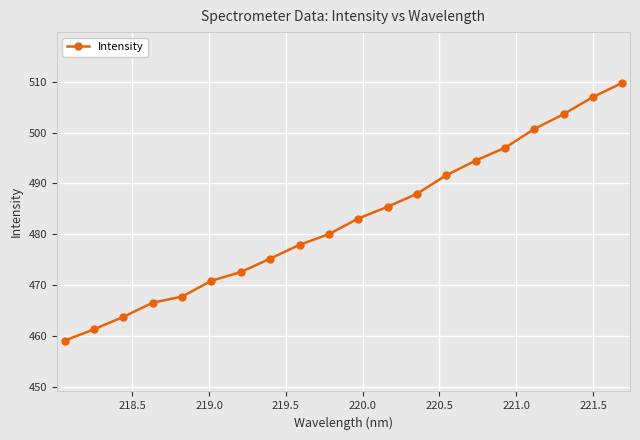

What is the value of the 17th point from the left?

500.7